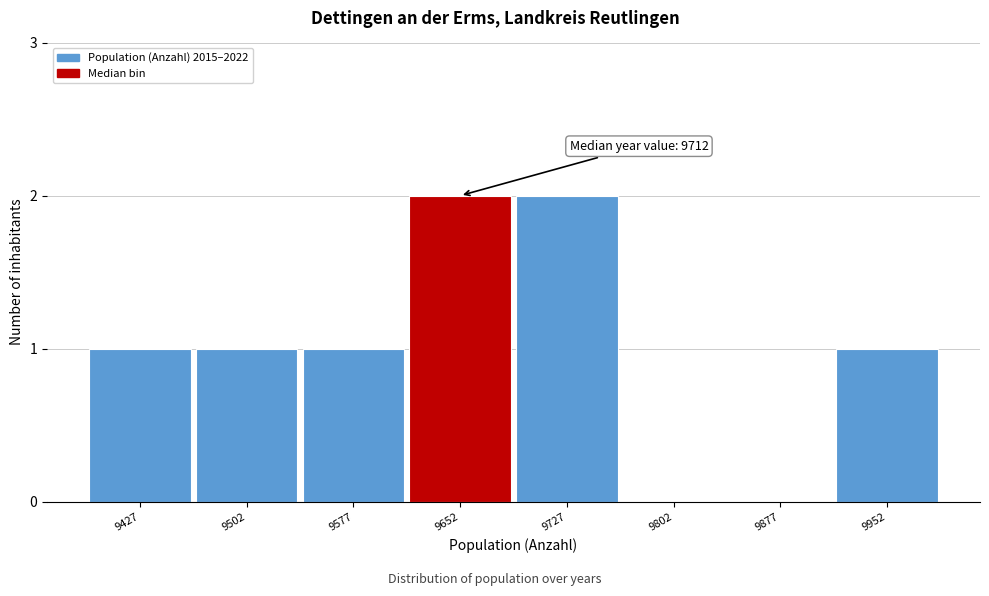

Reading right to left, transcribe all the data shown in this chart.

9952=1	9877=0	9802=0	9727=2	9652=2	9577=1	9502=1	9427=1